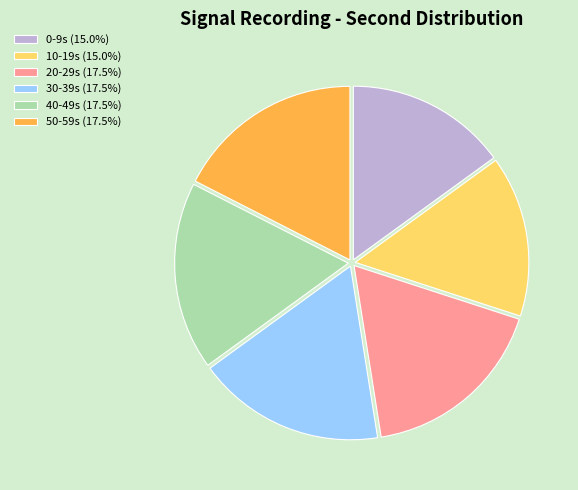

Approximately how many times larger is the value at 10-19s (15.0%) compared to 40-49s (17.5%)?

0.9